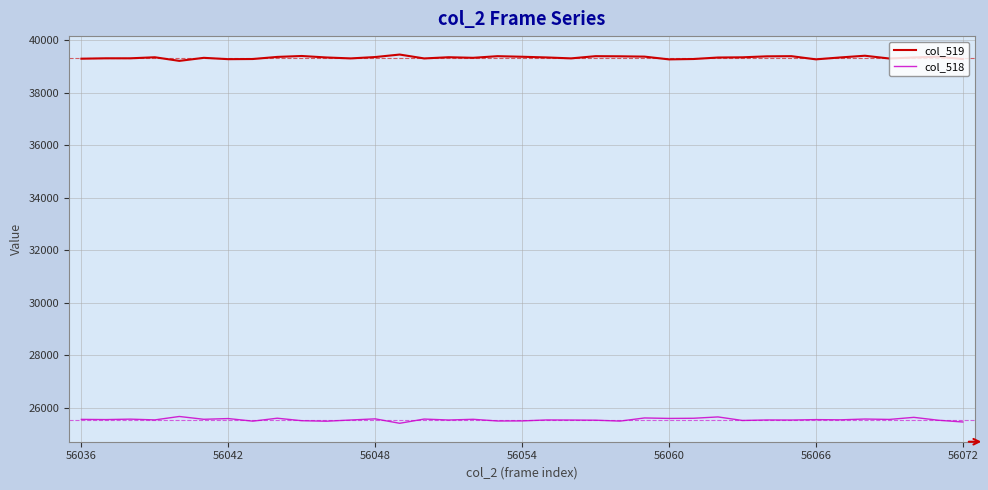

True or false: col_518 and col_519 intersect in this chart.

False